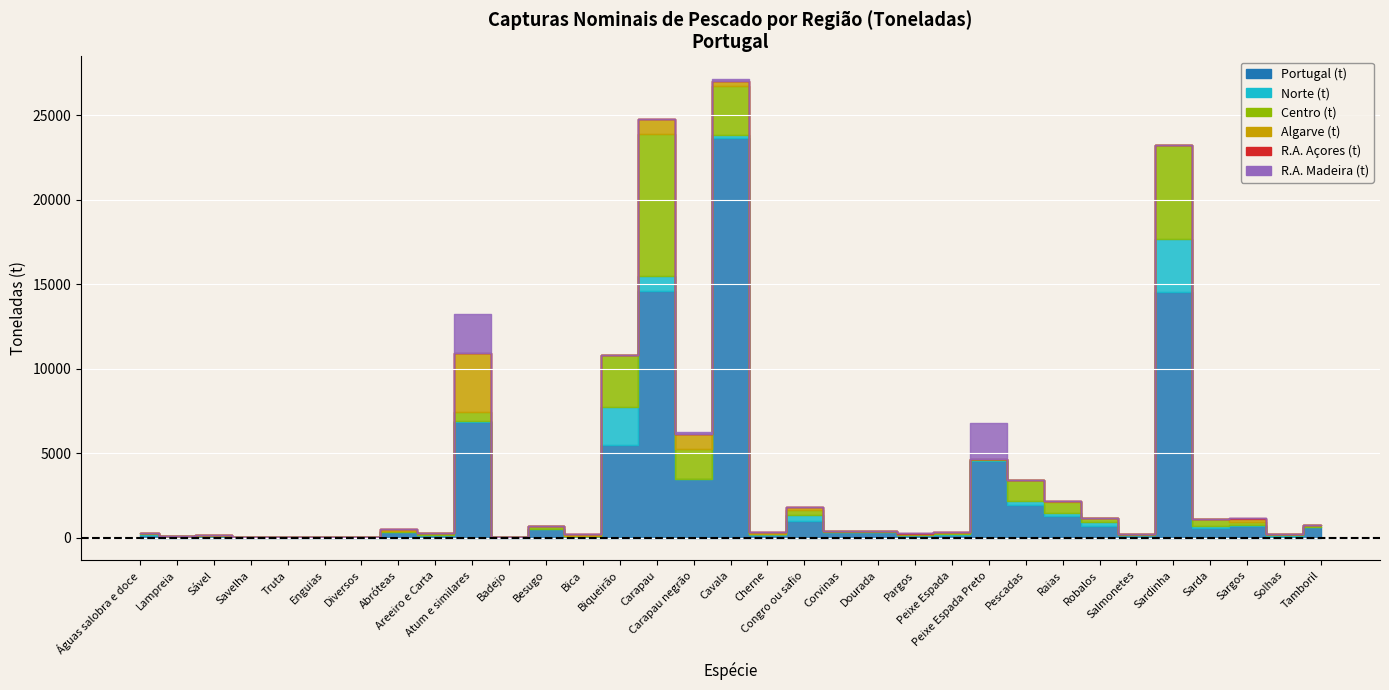

Which series has the largest total across all categories?

Portugal (t)